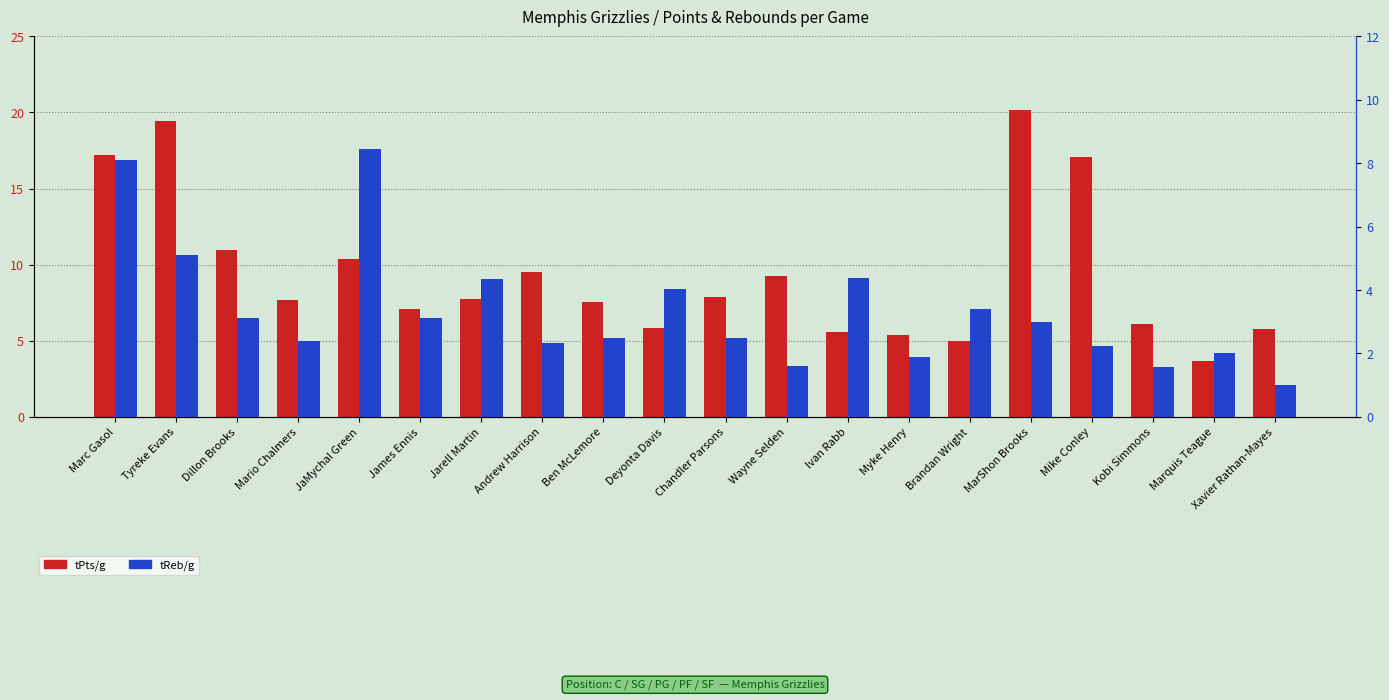

What position from the left is Myke Henry?

14